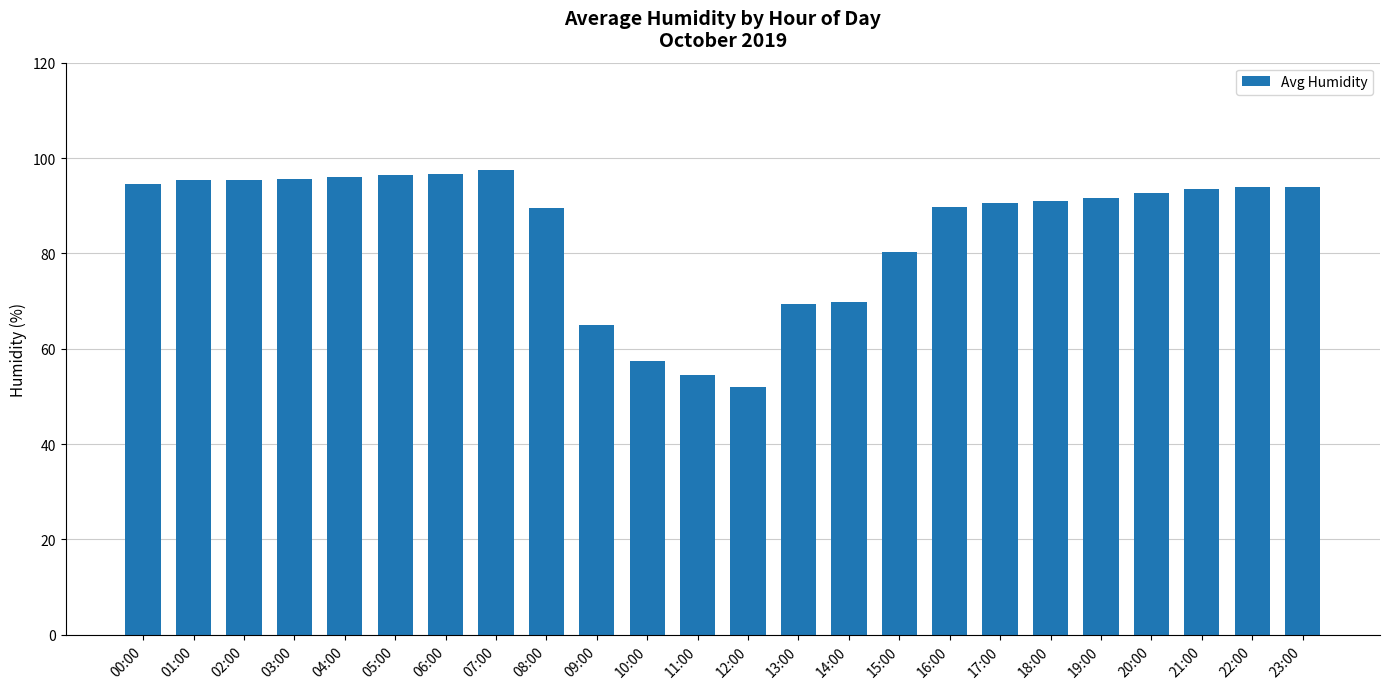

Between 20:00 and 08:00, which is larger?

20:00